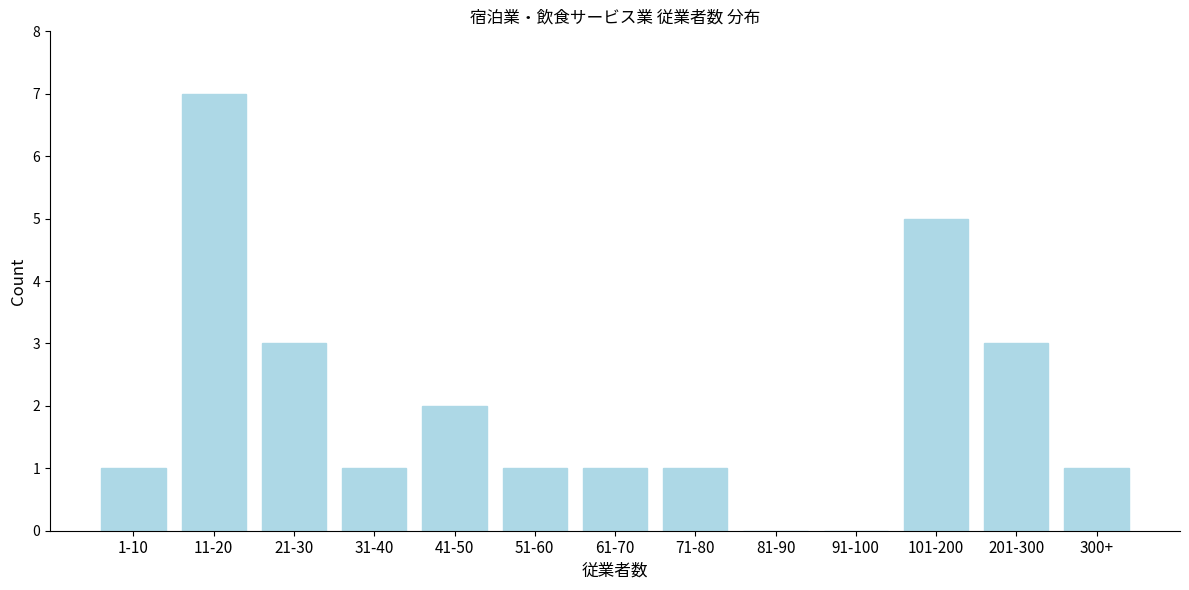

Reading left to right, list all the values displayed in this chart.

1-10=1	11-20=7	21-30=3	31-40=1	41-50=2	51-60=1	61-70=1	71-80=1	81-90=0	91-100=0	101-200=5	201-300=3	300+=1